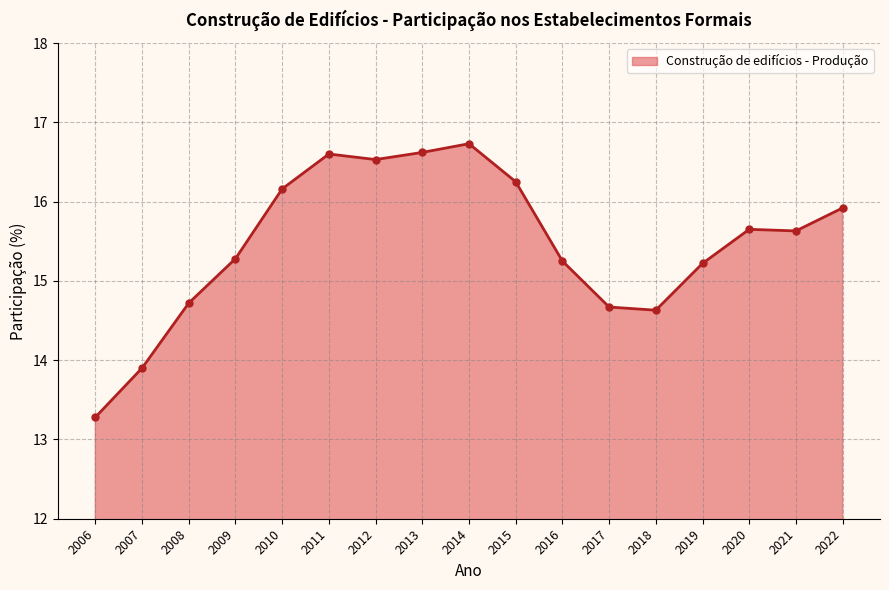

How many points are higher than both their immediate neighbors (excluding endpoints)?

3